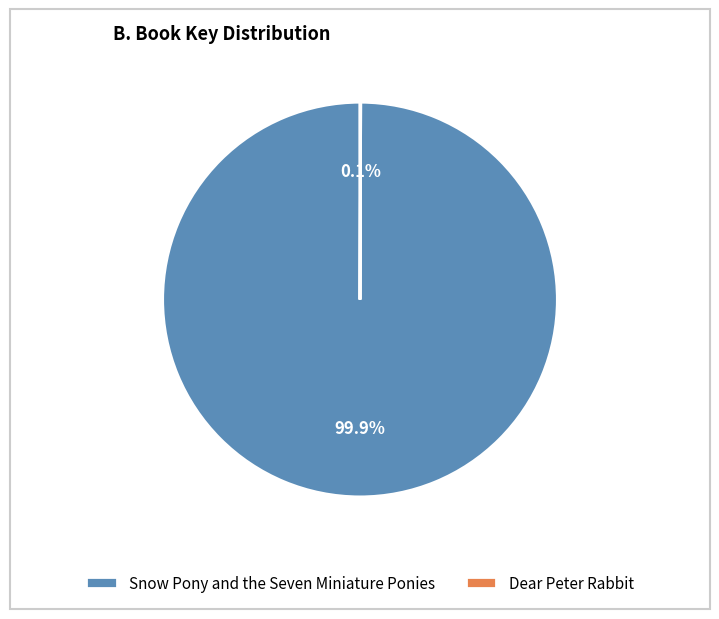

Is there any slice that represents more than half of the pie?

Yes